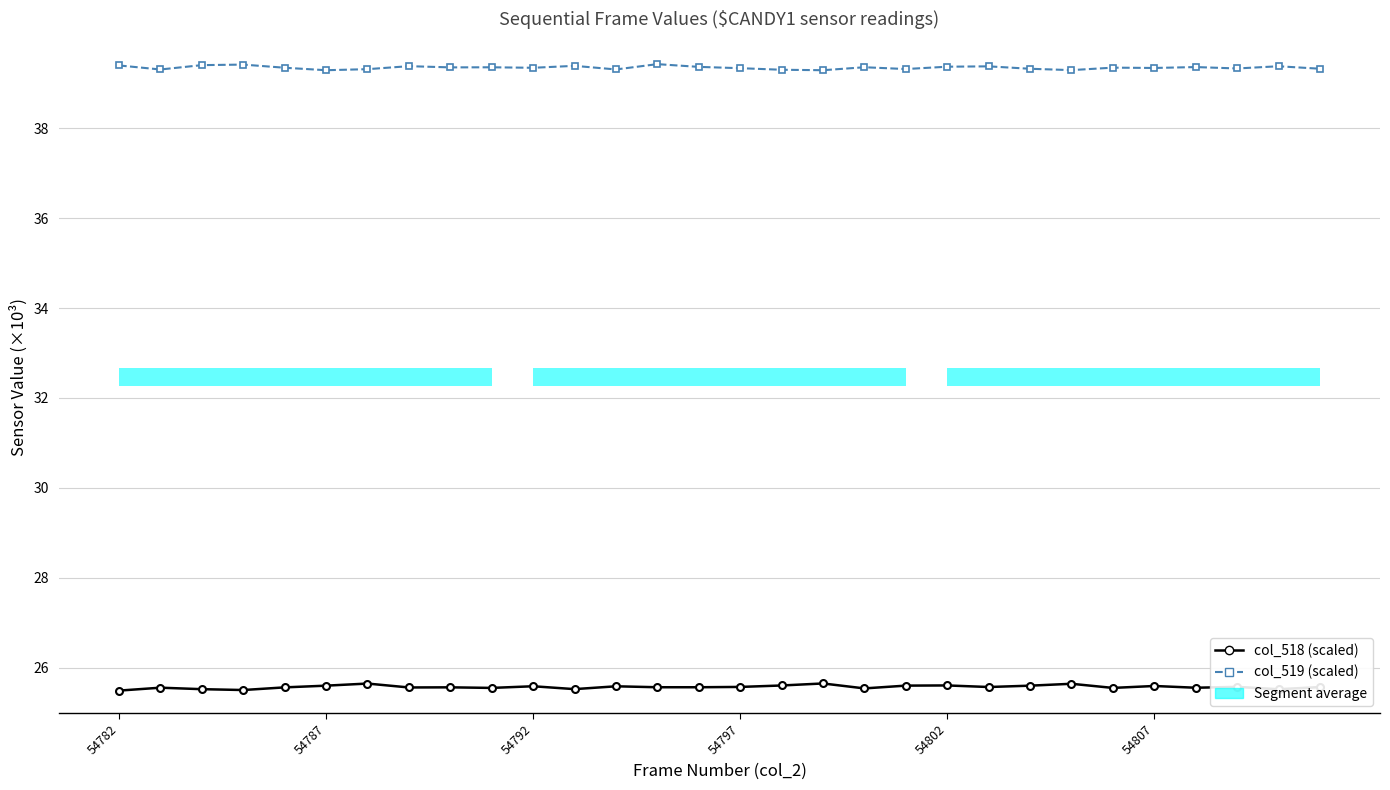

How many lines are shown in the chart?

2